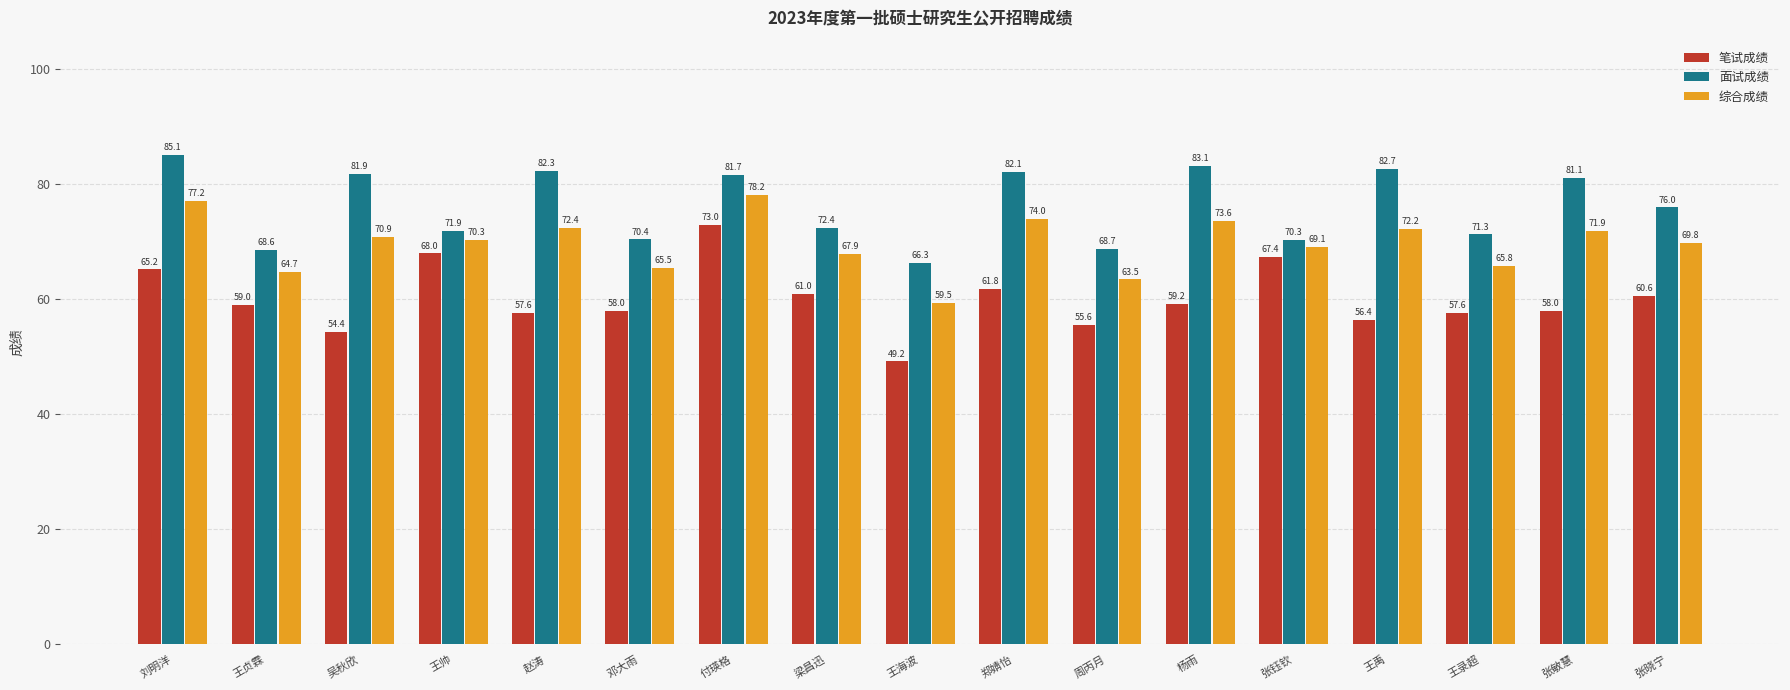

Which series has the widest spread of values?

笔试成绩